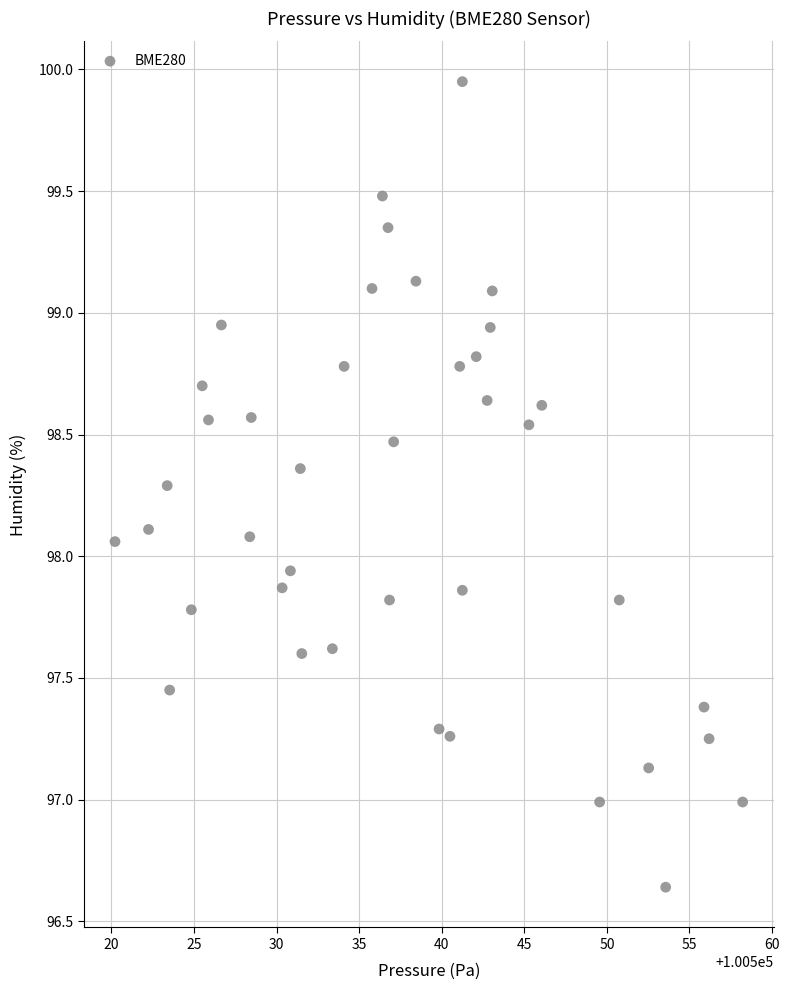

What is the range of Y values (max minus min)?

3.3